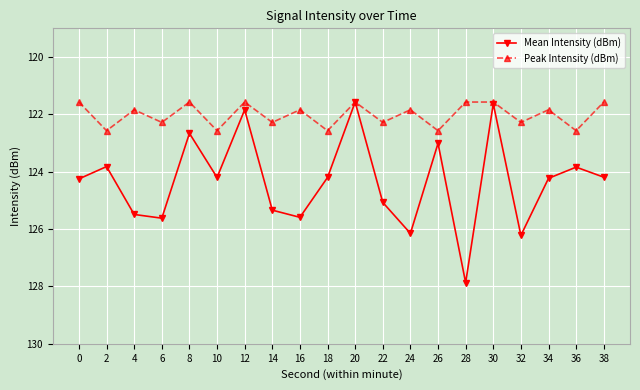

Reading left to right, transcribe all the data shown in this chart.

Mean Intensity (dBm): -124.2	-123.8	-125.5	-125.6	-122.7	-124.2	-121.8	-125.3	-125.6	-124.2	-121.6	-125.1	-126.2	-123.0	-127.9	-121.6	-126.2	-124.2	-123.8	-124.2
Peak Intensity (dBm): -121.6	-122.6	-121.8	-122.3	-121.6	-122.6	-121.6	-122.3	-121.8	-122.6	-121.6	-122.3	-121.8	-122.6	-121.6	-121.6	-122.3	-121.8	-122.6	-121.6